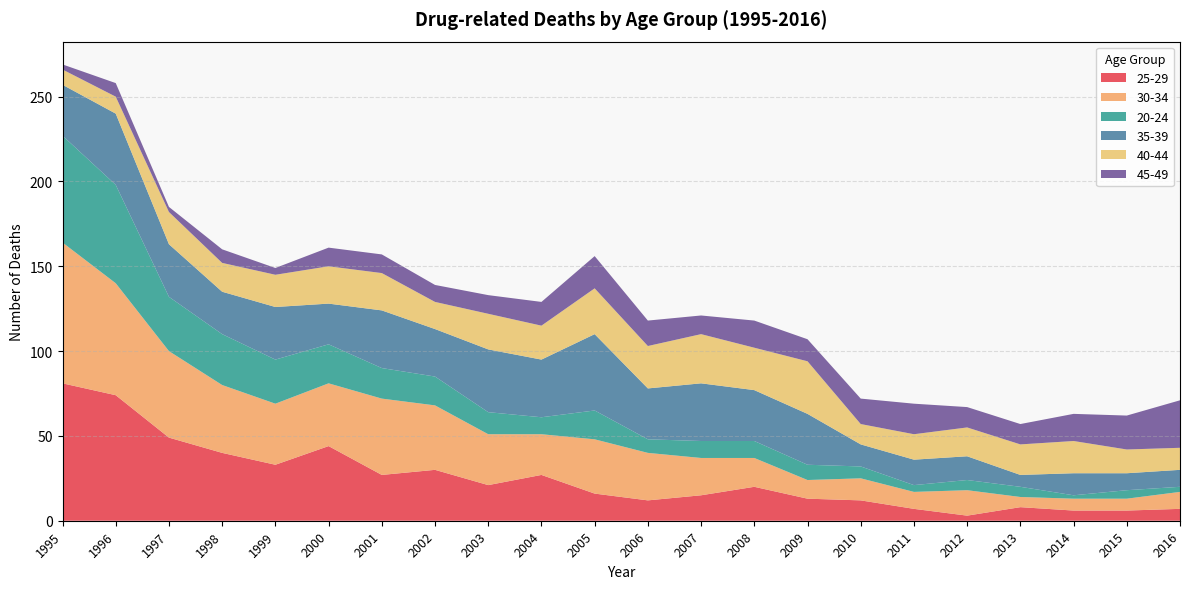

Reading left to right, transcribe all the data shown in this chart.

25-29: 81	74	49	40	33	44	27	30	21	27	16	12	15	20	13	12	7	3	8	6	6	7
30-34: 83	66	51	40	36	37	45	38	30	24	32	28	22	17	11	13	10	15	6	7	7	10
20-24: 63	58	32	30	26	23	18	17	13	10	17	8	10	10	9	7	4	6	6	2	5	3
35-39: 30	42	31	25	31	24	34	28	37	34	45	30	34	30	30	13	15	14	7	13	10	10
40-44: 9	10	19	17	19	22	22	16	21	20	27	25	29	25	31	12	15	17	18	19	14	13
45-49: 3	8	3	8	4	11	11	10	11	14	19	15	11	16	13	15	18	12	12	16	20	28